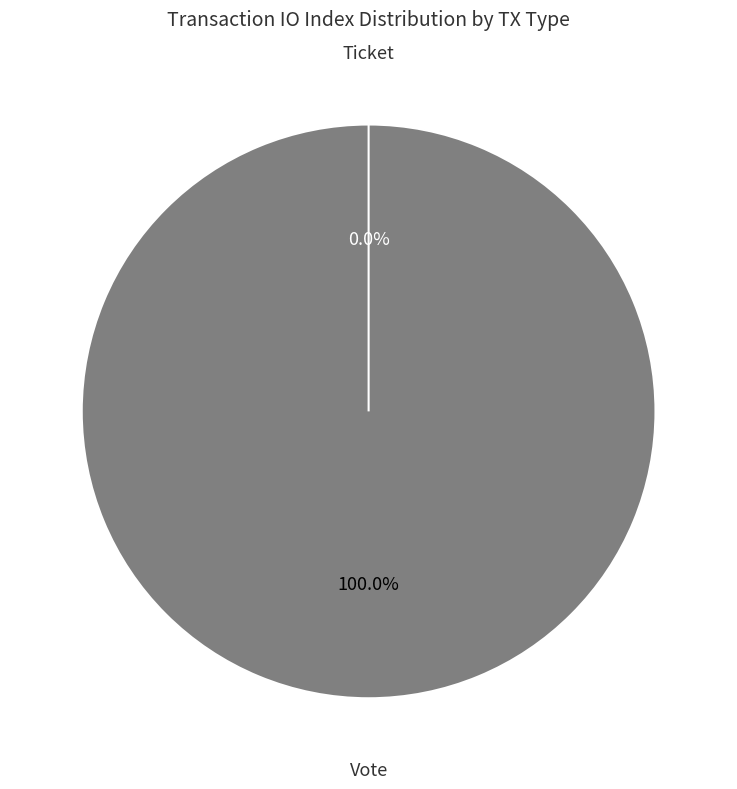

To the nearest percent, what percentage of the pie is Vote?

100%